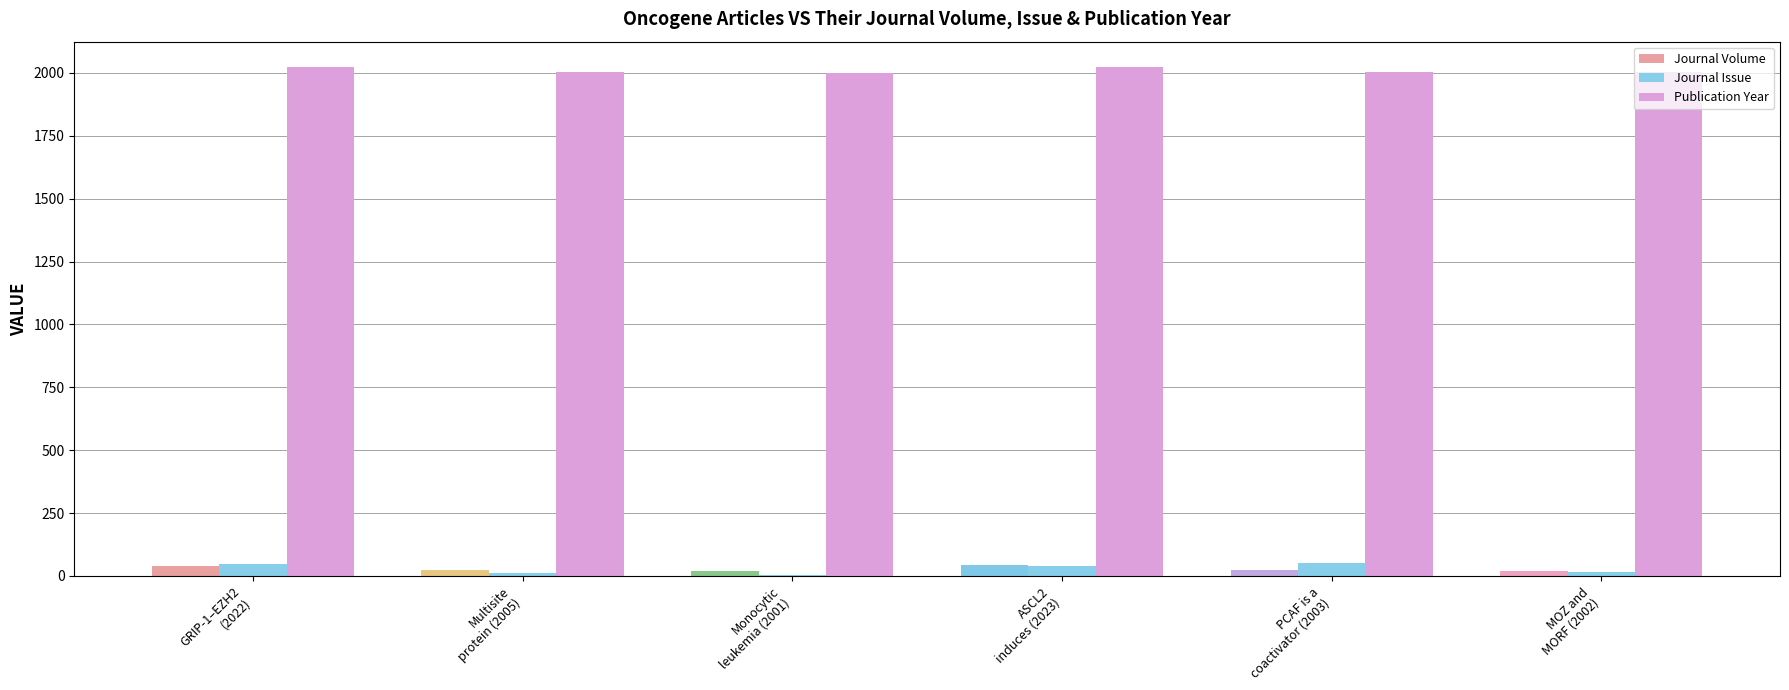

How many data points does each series have?

6